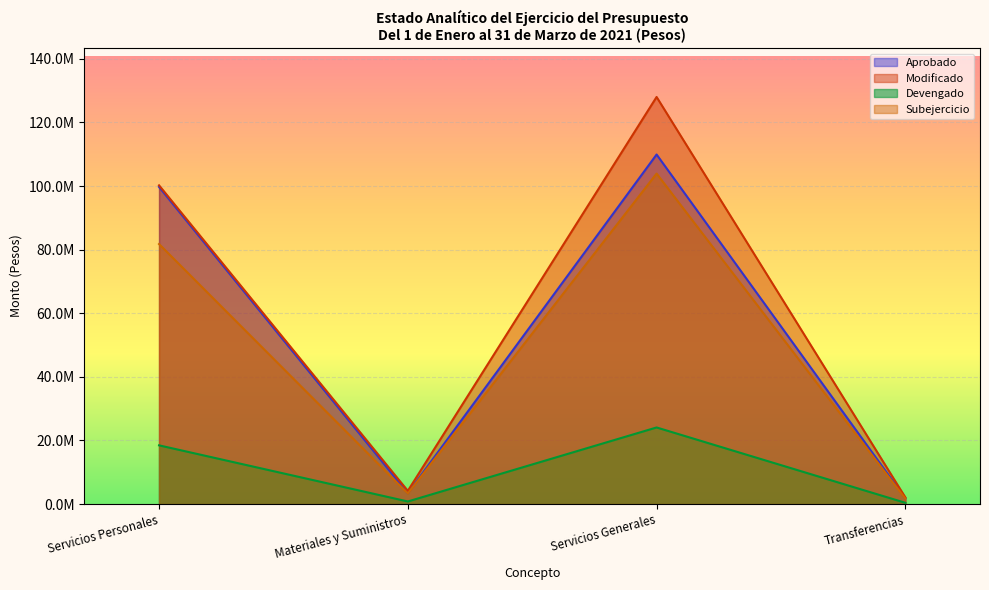

Reading left to right, transcribe all the data shown in this chart.

Aprobado: 99716120.0	3417369.0	109916011.0	1800000.0
Modificado: 100226501.2	4156031.7	128011850.4	2084070.1
Devengado: 18465099.5	813171.3	24087001.9	397104.3
Subejercicio: 81761401.7	3342860.4	103924848.5	1686965.8